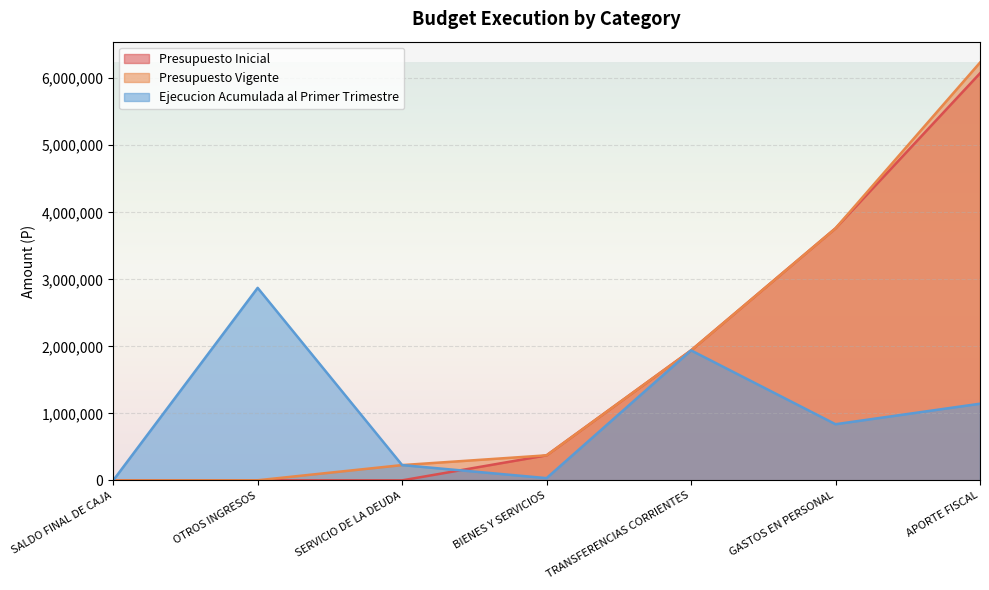

True or false: Presupuesto Inicial has a value of 2268 at OTROS INGRESOS.

True